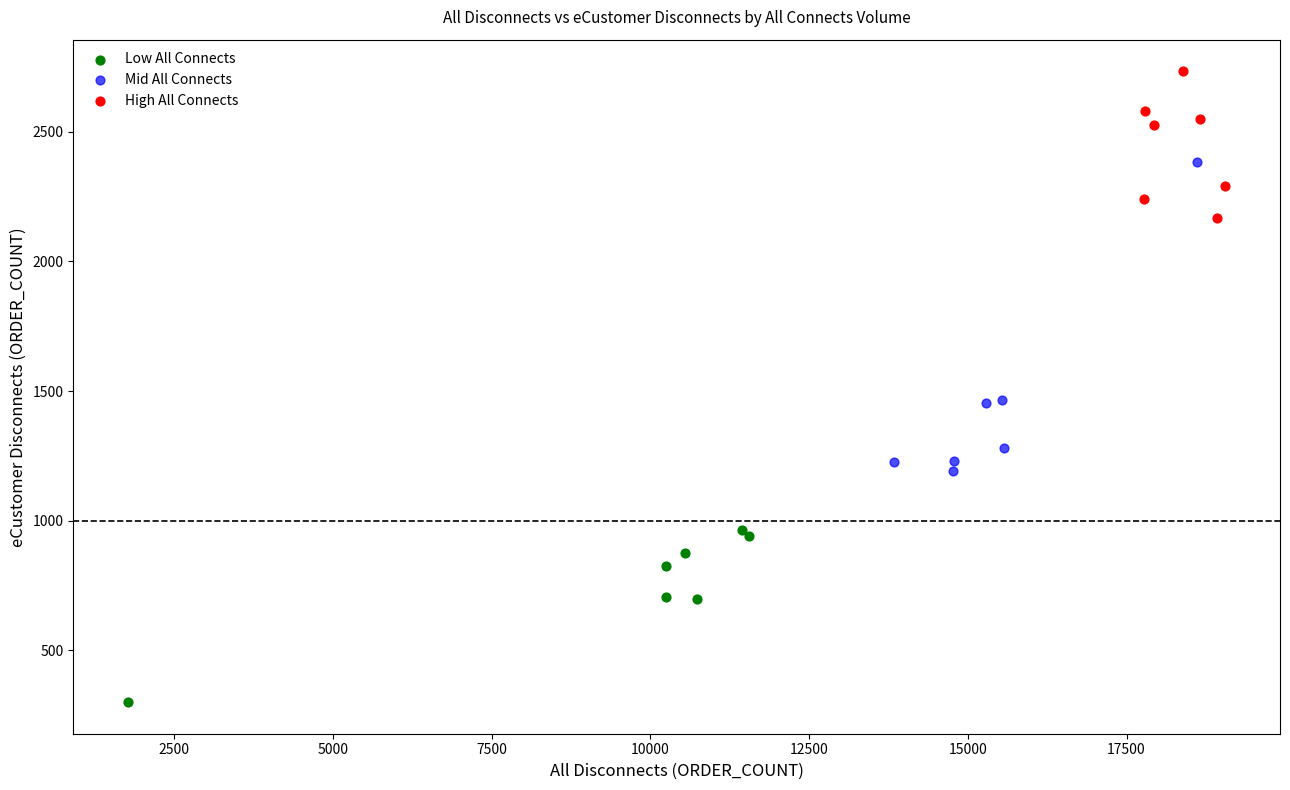

Which series has the widest spread of Y values?

Mid All Connects